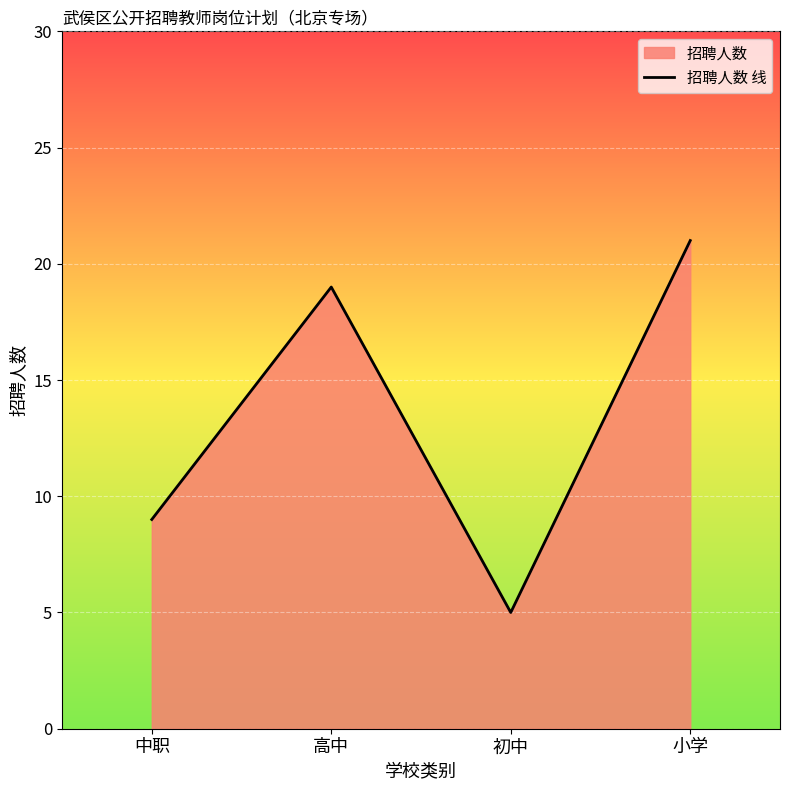

Which has a higher value, 中职 or 初中?

中职